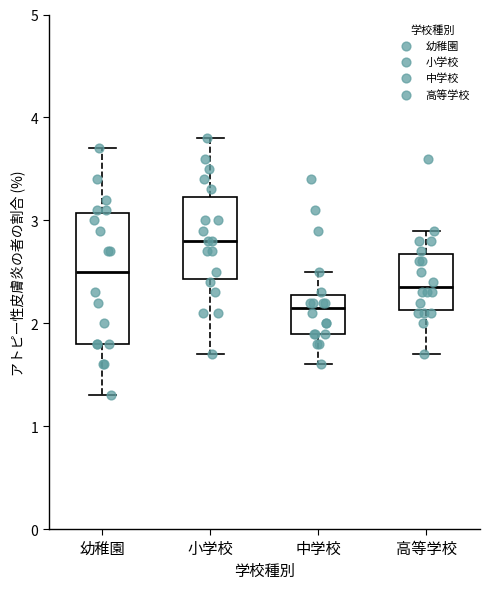

Reading left to right, transcribe this box plot: for each box, give where its median line is, the range the box spans, and where its two whiskers end, as read against the y-axis. The values are not printed on the chart, so give them approximately, as read against the axis.

幼稚園: median 2.5, box 1.8 to 3.1, whiskers 1.3 to 3.7
小学校: median 2.8, box 2.4 to 3.2, whiskers 1.7 to 3.8
中学校: median 2.2, box 1.9 to 2.3, whiskers 1.6 to 2.5
高等学校: median 2.4, box 2.1 to 2.7, whiskers 1.7 to 2.9